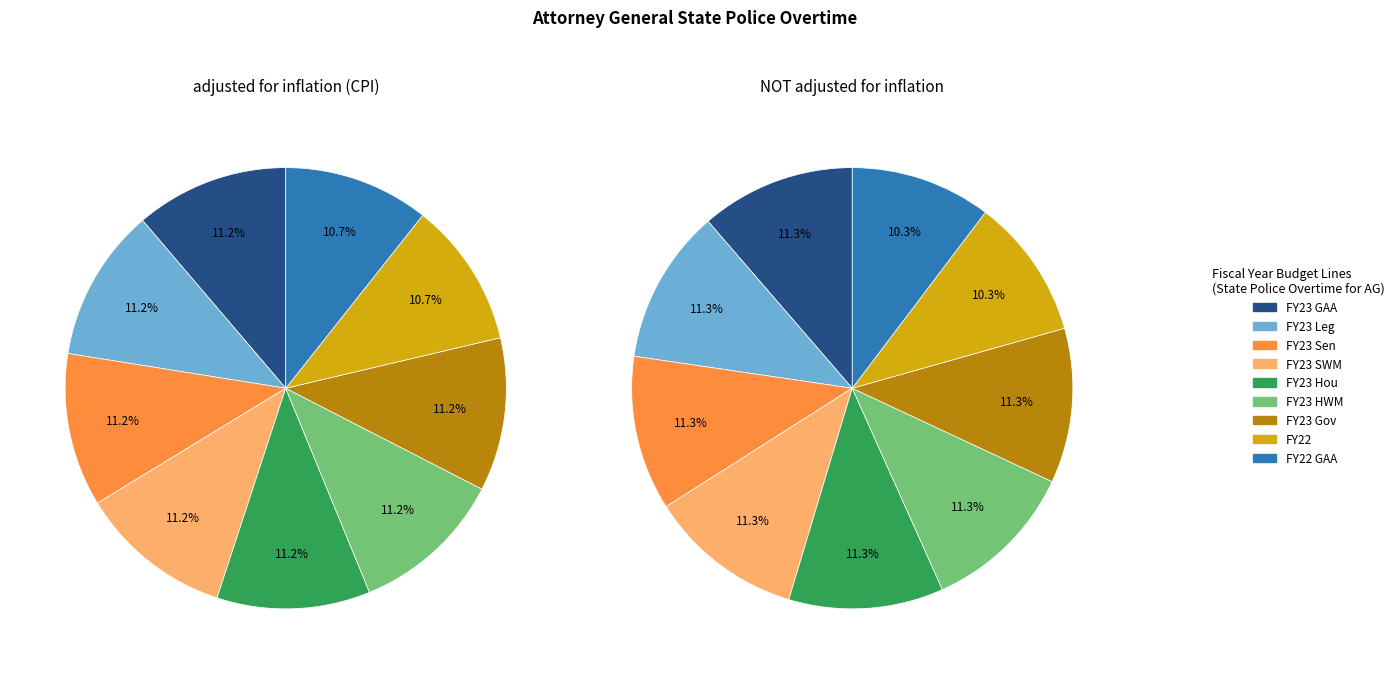

What percentage is the FY23 HWM slice, to the nearest percent?

11%